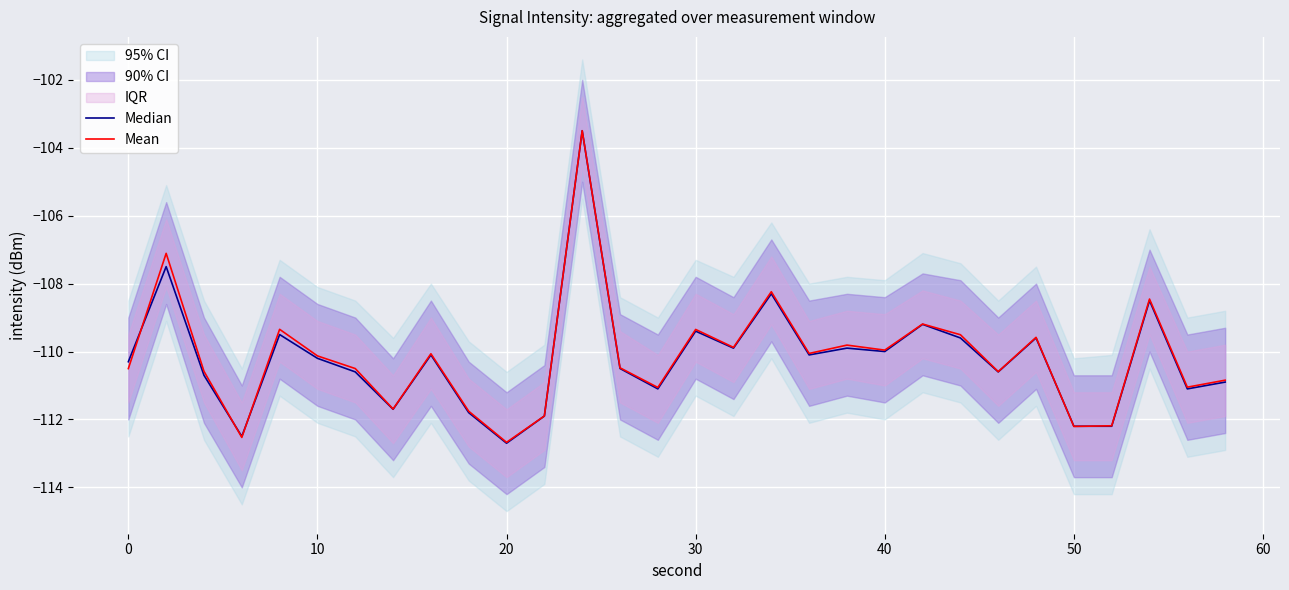

How many interior local peaks does the Median series have?

10